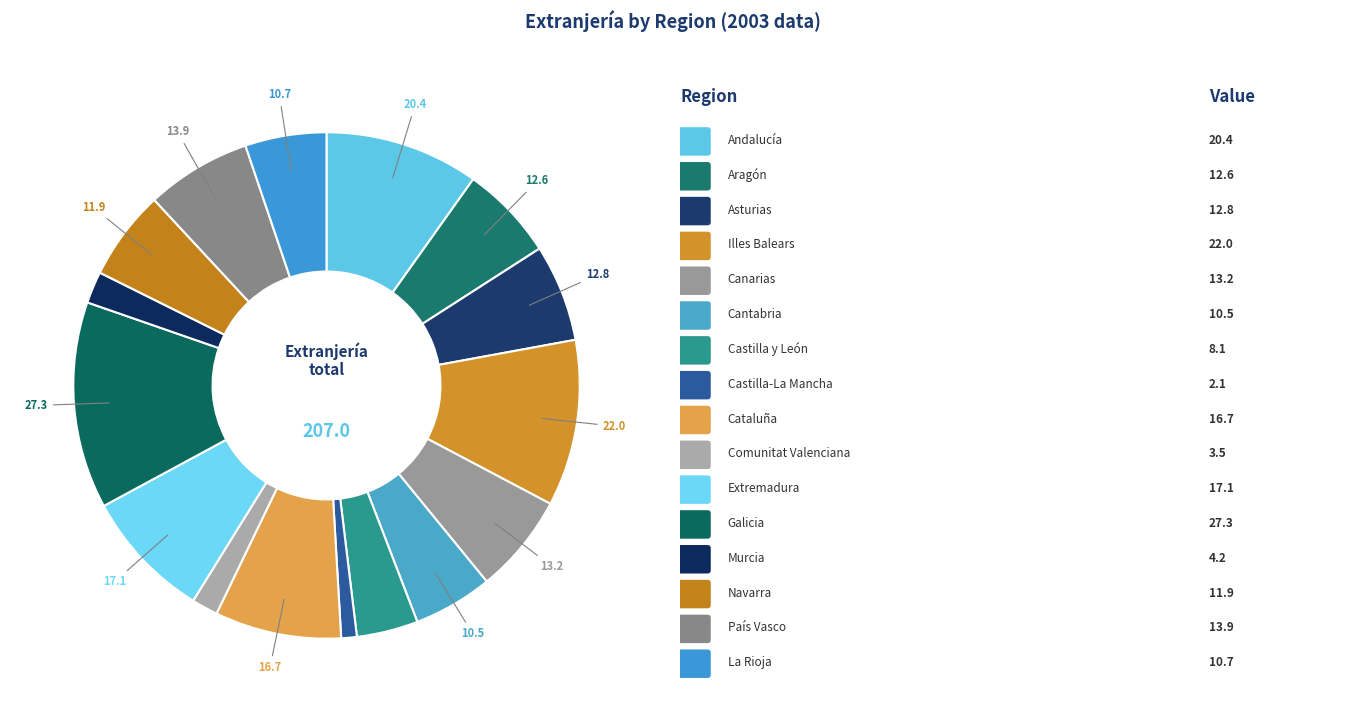

How many slices are in this pie chart?

16